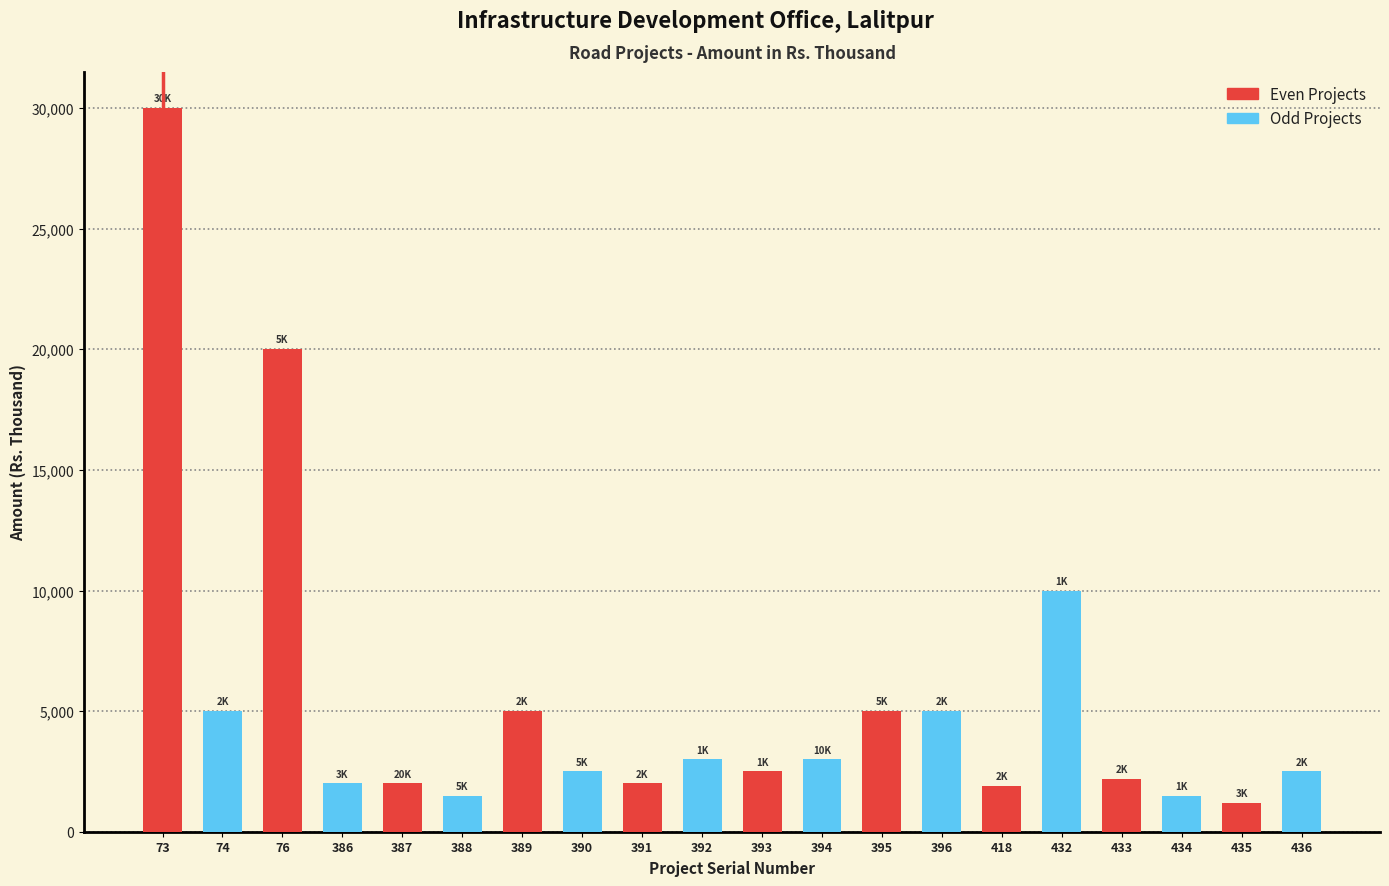

What is the difference between the maximum and minimum values in the Even Projects series?

28800